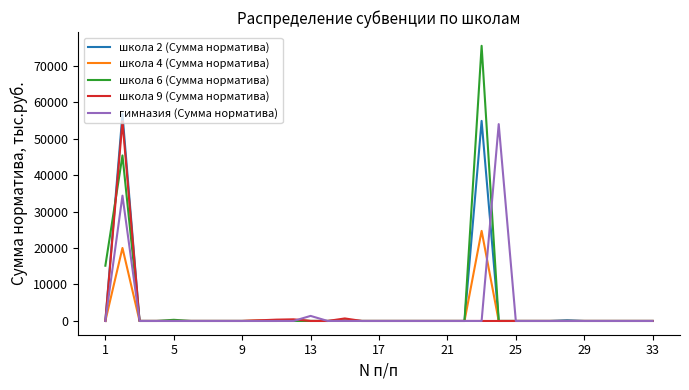

What is the difference between the second highest and second lowest values in the школа 9 (Сумма норматива) series?

691.1